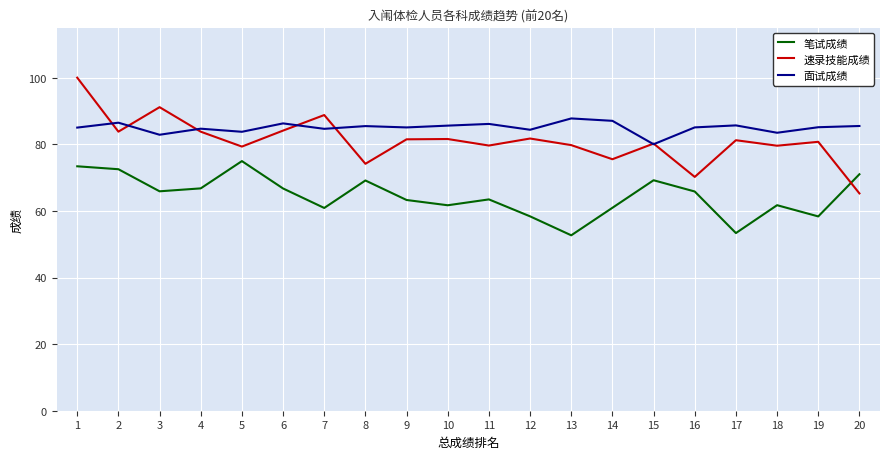

Rank the series at 9 from lowest to highest value.

笔试成绩, 速录技能成绩, 面试成绩